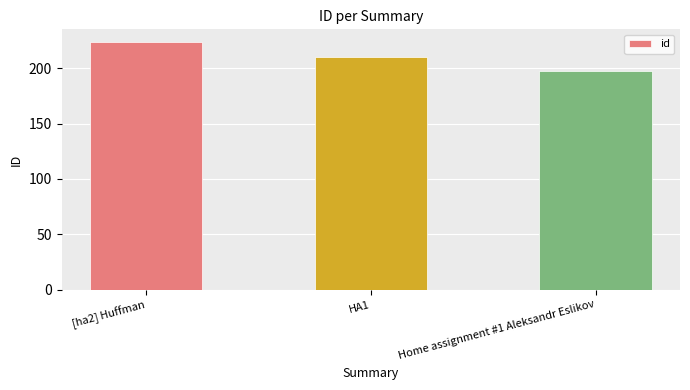

List the labels in order of value, largest first.

[ha2] Huffman, HA1, Home assignment #1 Aleksandr Eslikov